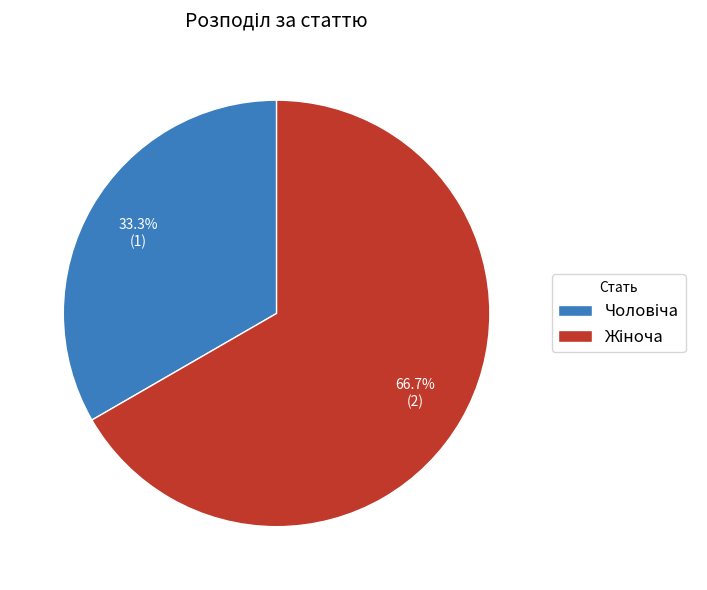

Is there any slice that represents more than half of the pie?

Yes